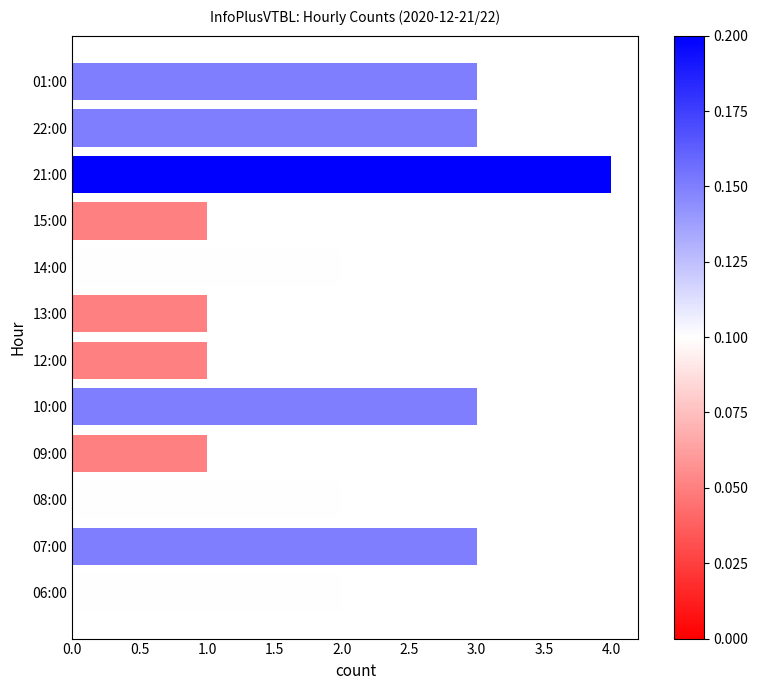

At which category does the chart reach its peak across all series?

21:00